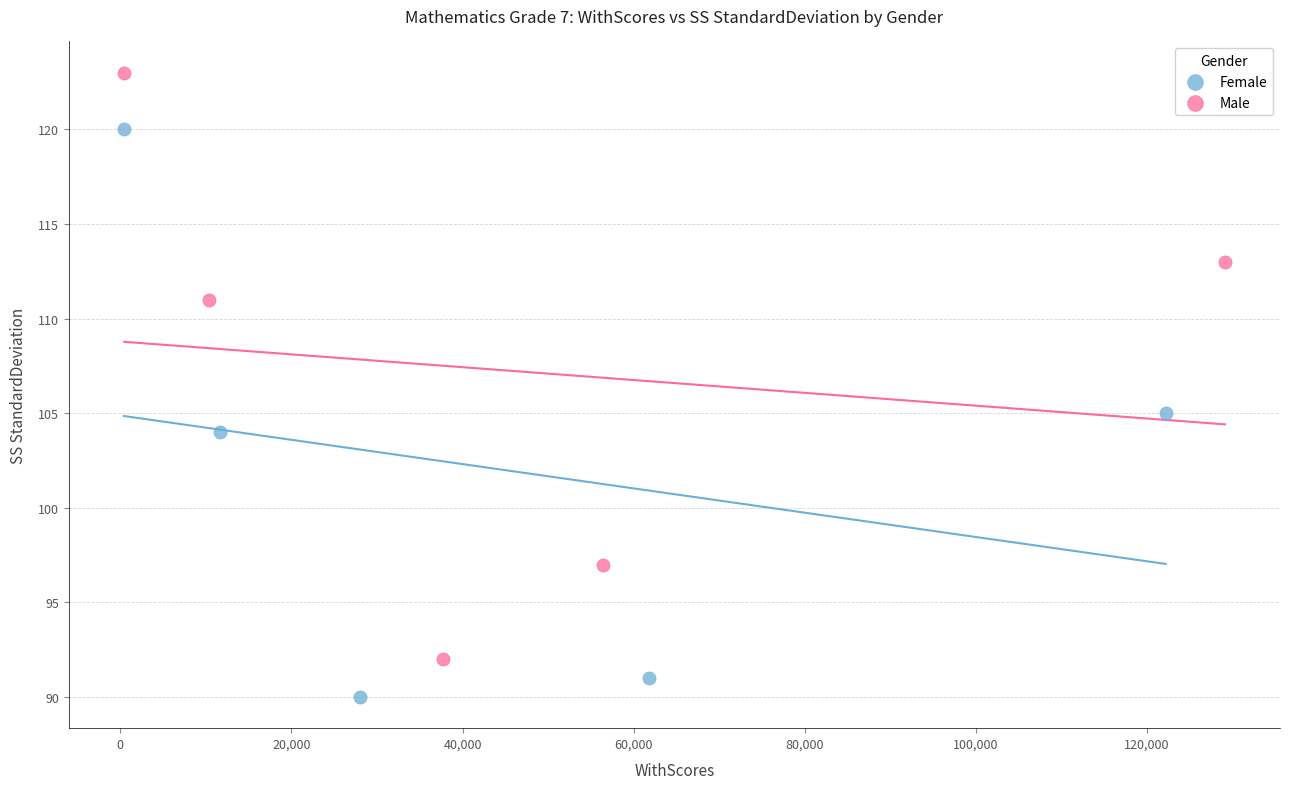

Which series has the widest spread of Y values?

Male